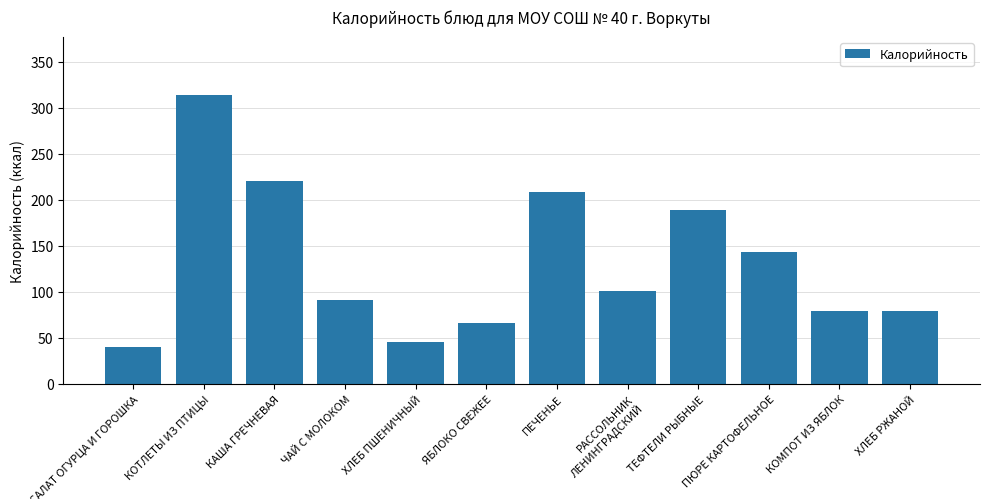

At which label is the value closest to 177?

ТЕФТЕЛИ РЫБНЫЕ